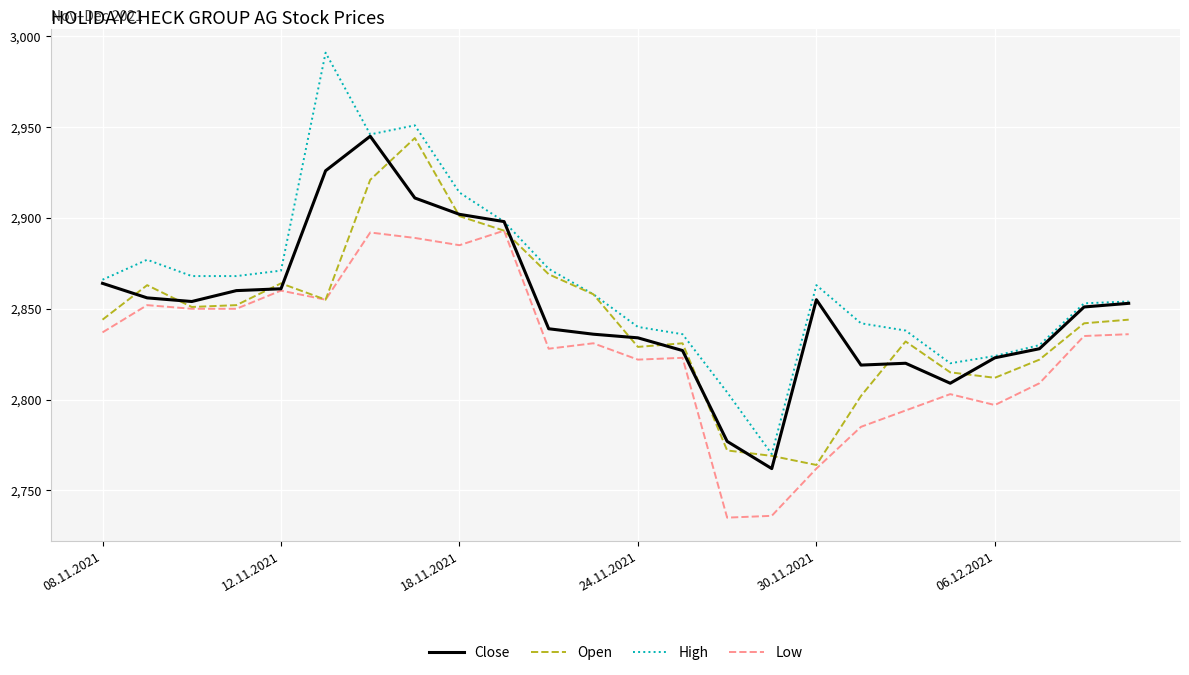

What is the minimum value for Low?

2735